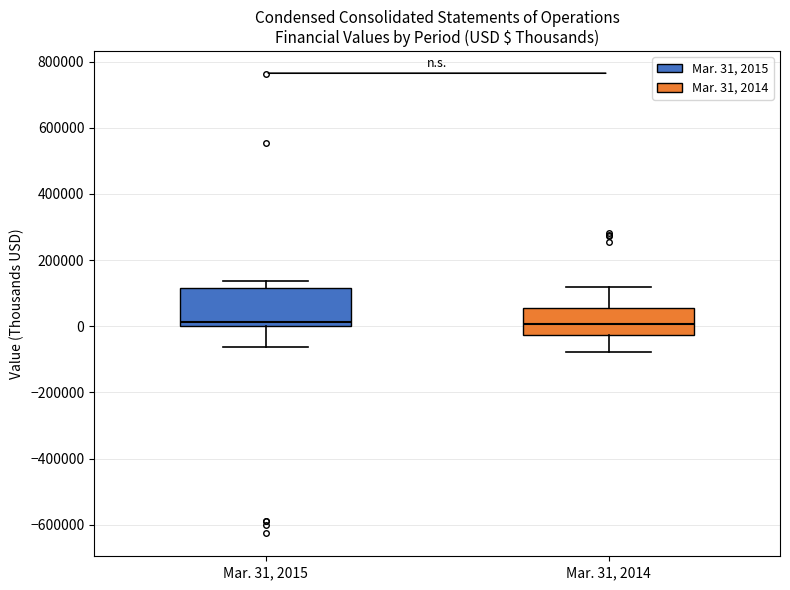

Where does the median line of the box for Mar. 31, 2014 sit on the y-axis? The values are not printed on the chart, so give them approximately, as read against the axis.

0